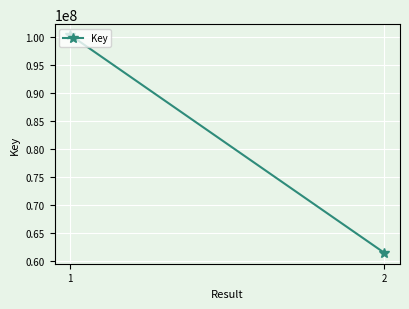

Rank the categories by value from lowest to highest.

2, 1